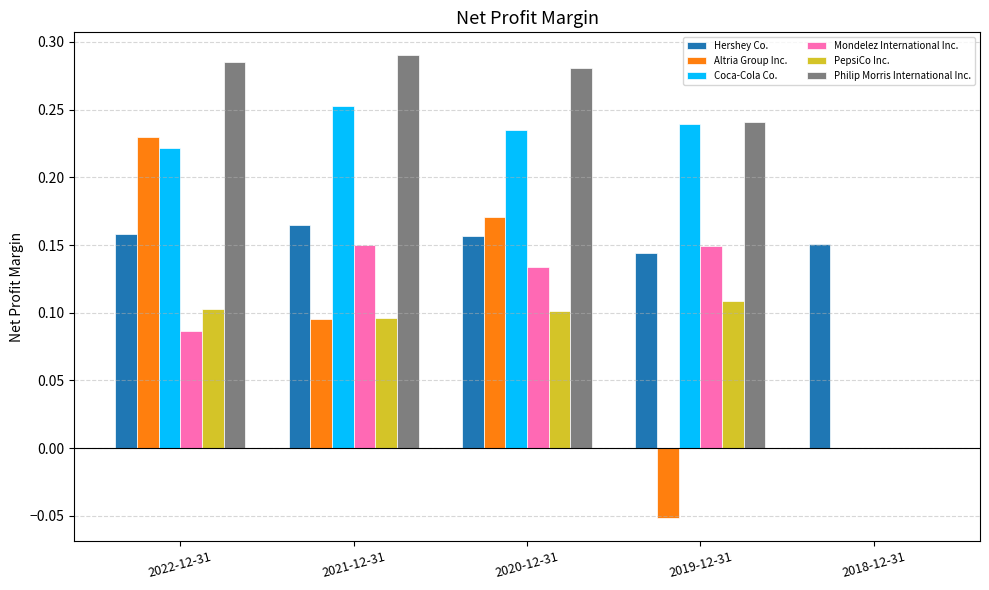

The Mondelez International Inc. series shows 0.1 at 2018-12-31. True or false?

False